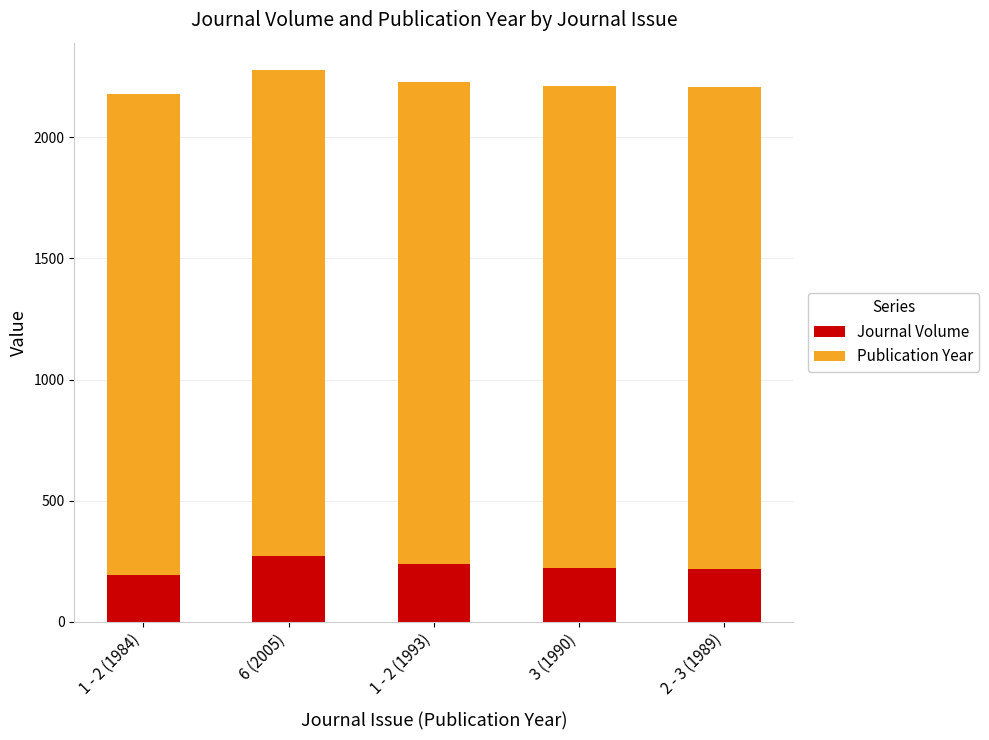

The Journal Volume series shows 272 at 6 (2005). True or false?

True